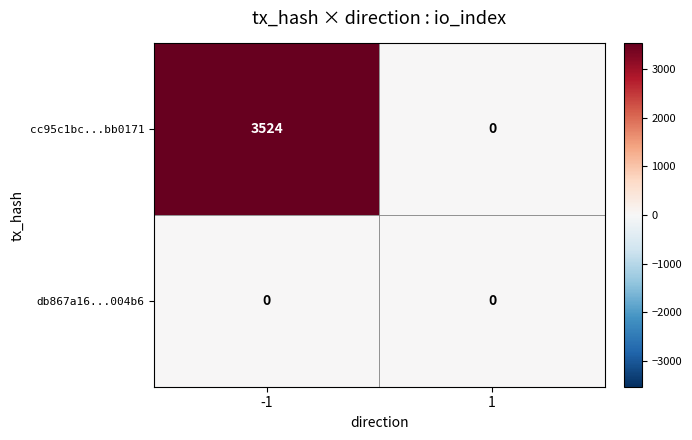

The db867a16...004b6 series shows 0 at 1. True or false?

True